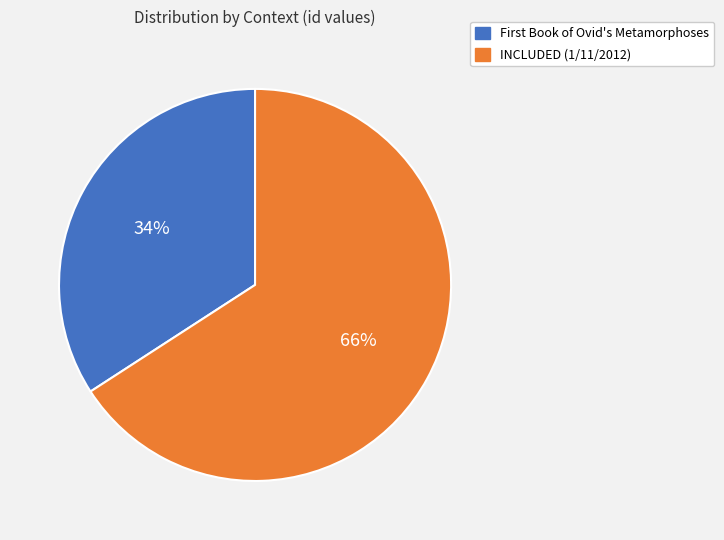

Is it true that INCLUDED (1/11/2012) is 66% of the pie?

True